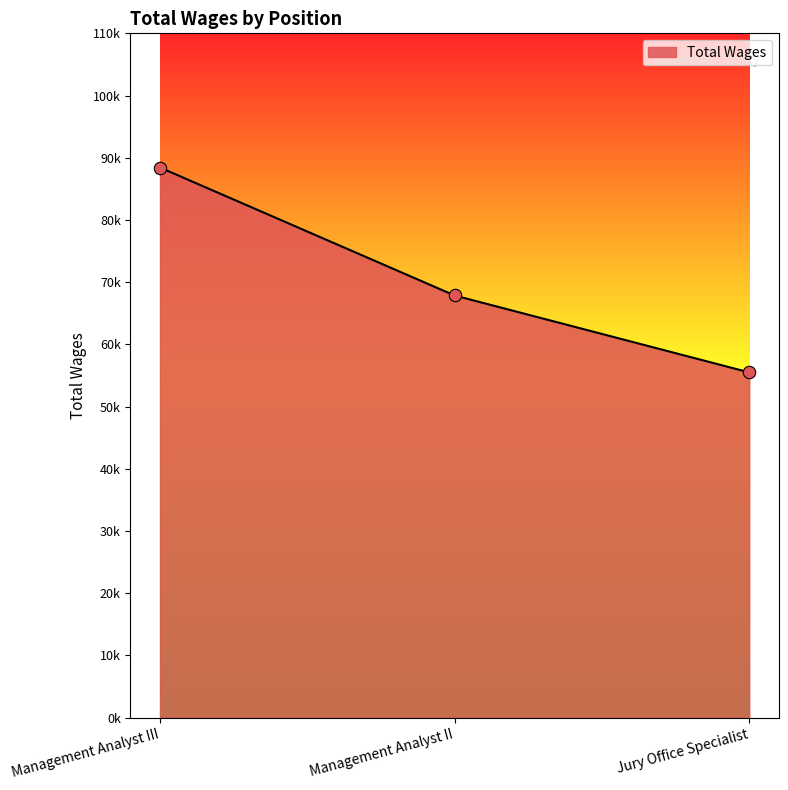

What is the ratio of the value at Jury Office Specialist to the value at Management Analyst II?

0.8